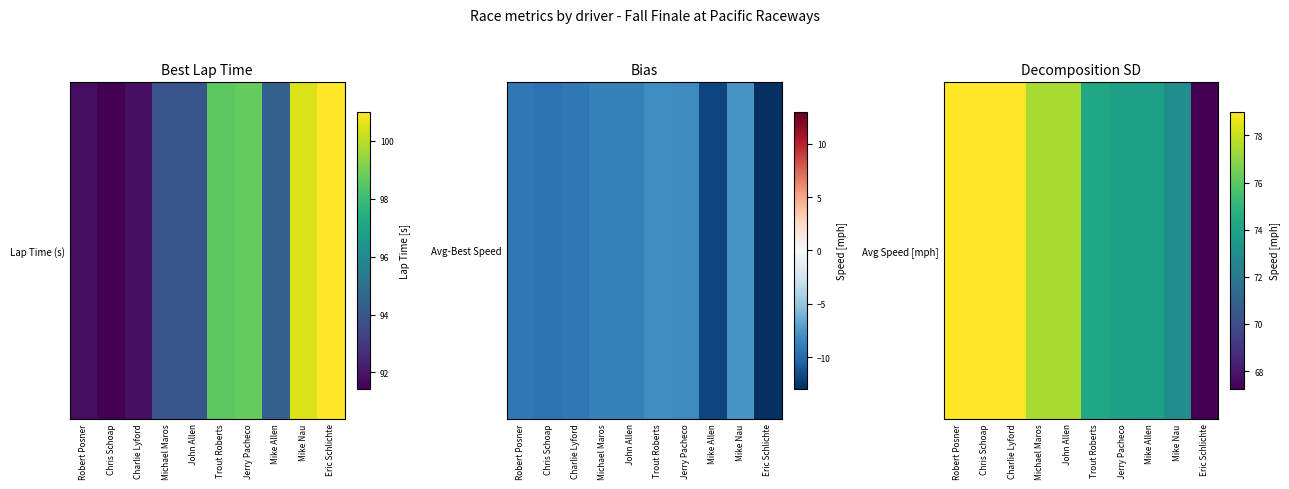

Rank the categories by value from lowest to highest.

Eric Schlichte, Mike Nau, Mike Allen, Jerry Pacheco, Trout Roberts, John Allen, Michael Maros, Charlie Lyford, Chris Schoap, Robert Posner